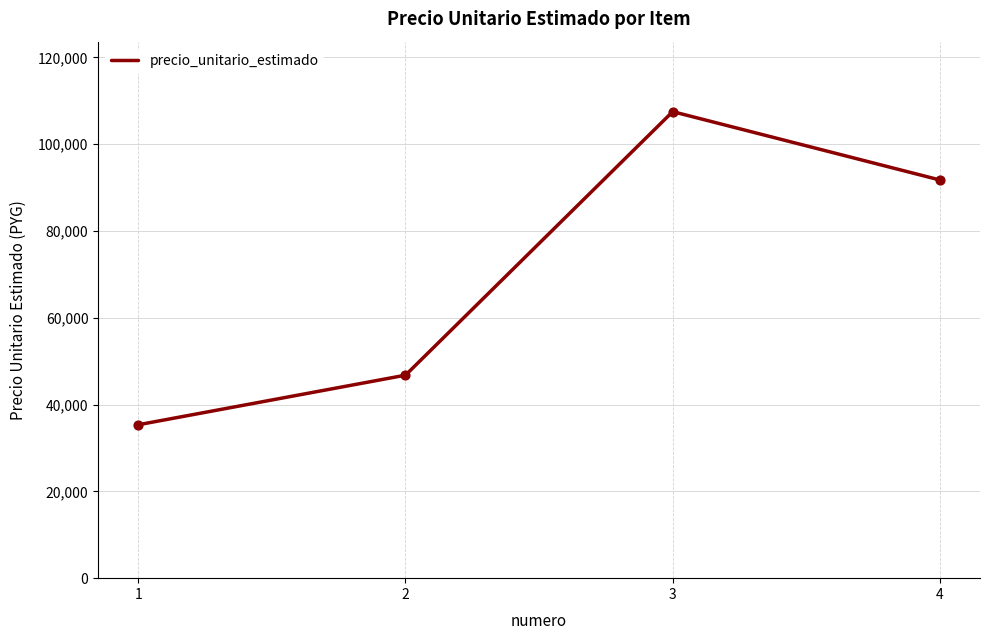

What is the ratio of the value at 4 to the value at 3?

0.9